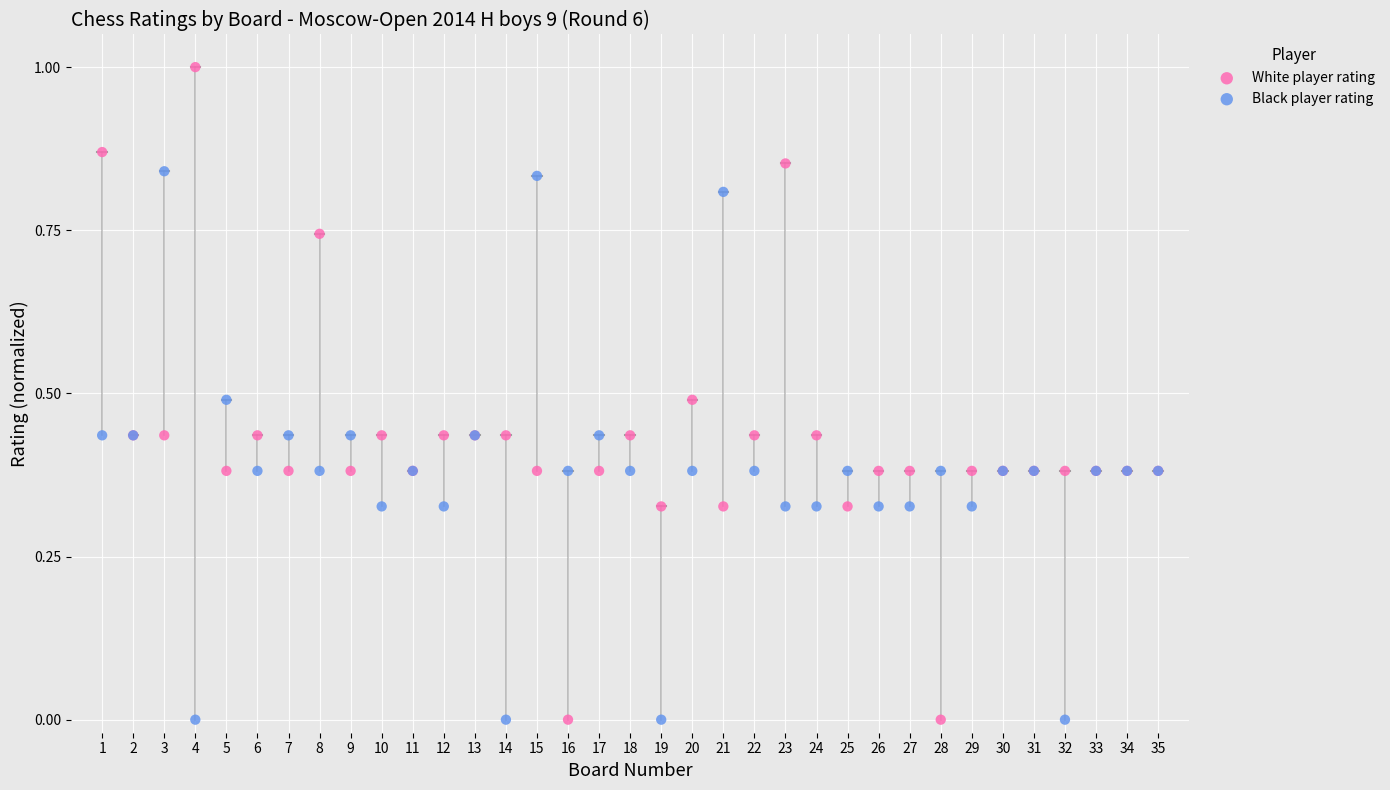

Which series has the largest Y range (max minus min)?

White player rating